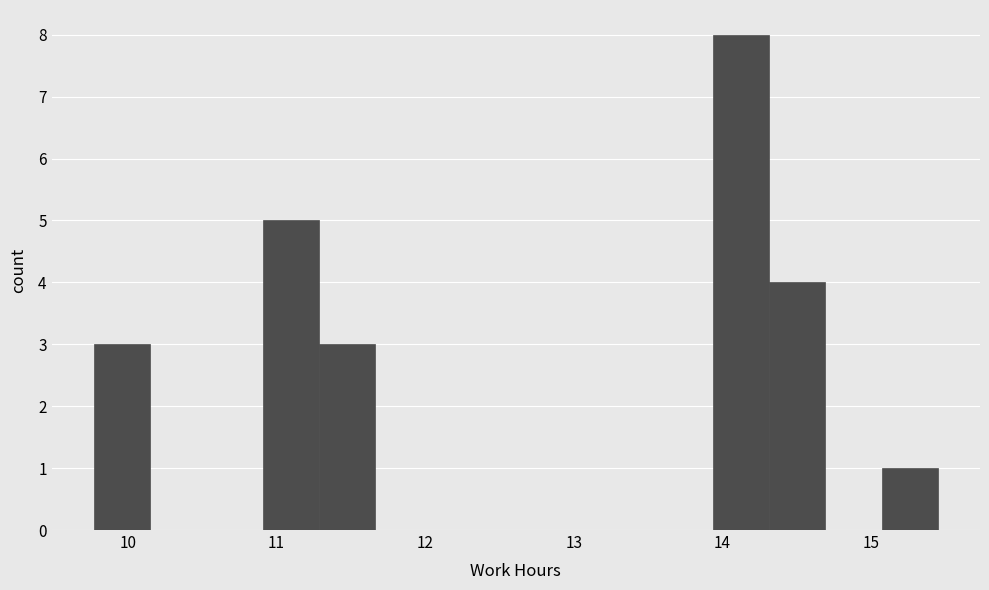

Read against the x-axis, roughly where is the centre of the tallest bar?

14.1